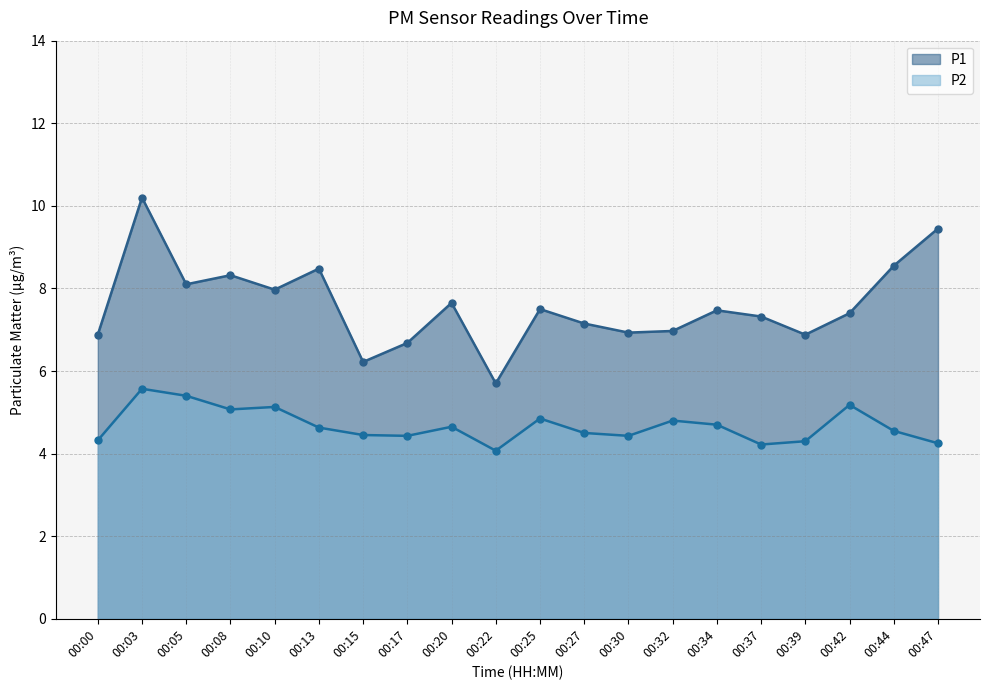

How many interior local valleys does the P2 series have?

5